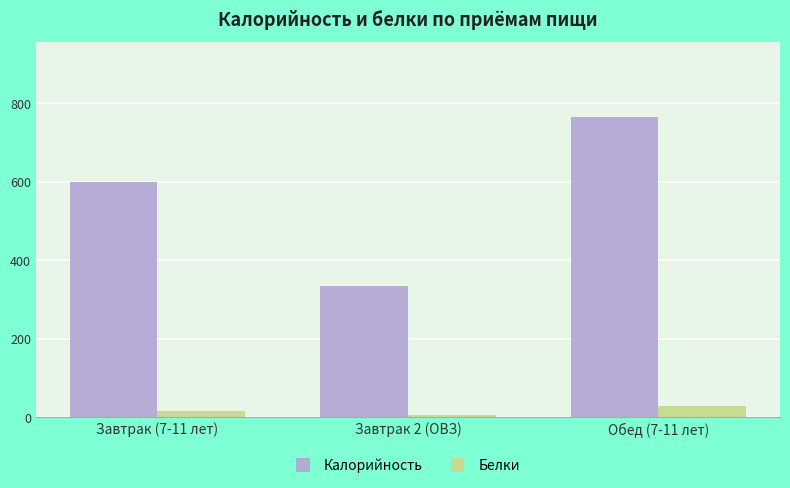

How many values in the Белки series are below 16?

1